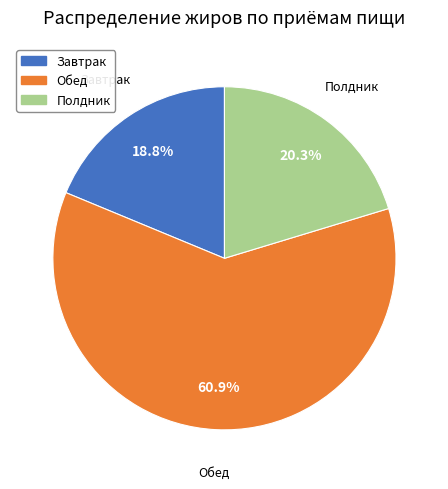

To the nearest percent, what percentage of the pie is Обед?

61%